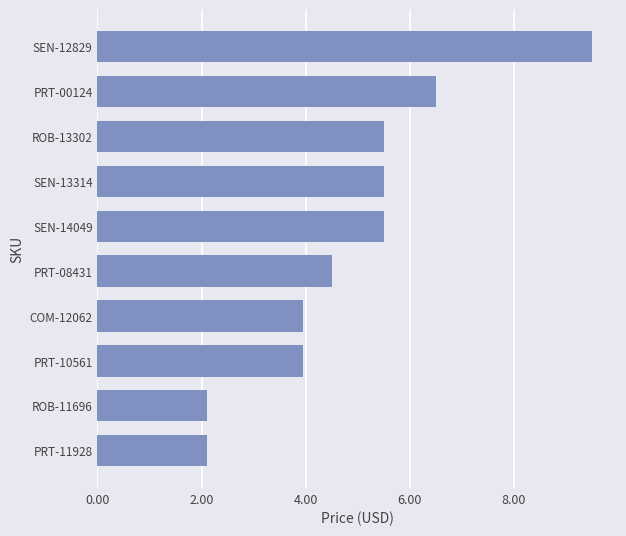

Is it true that the value at SEN-14049 is 2.7?

False